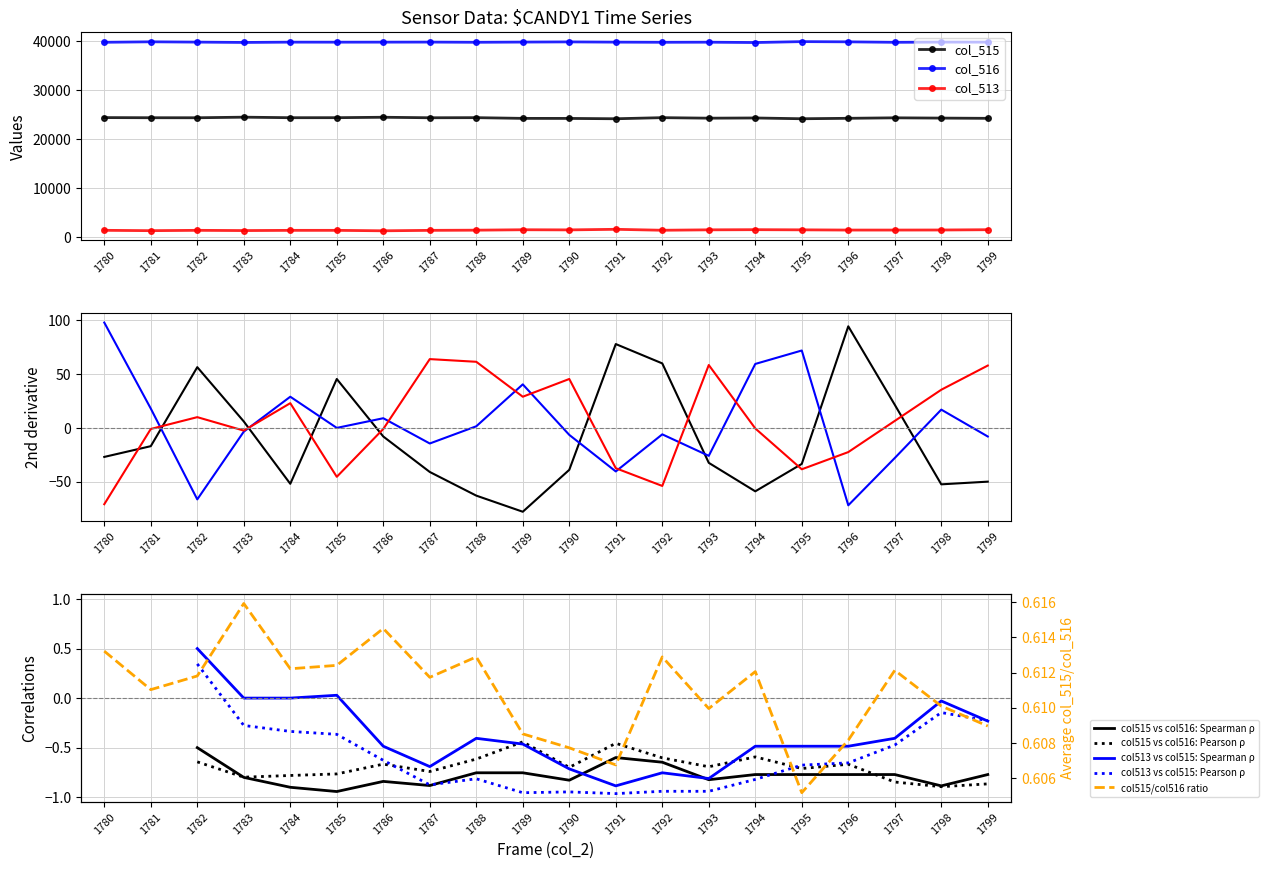

Reading right to left, list all the values displayed in this chart.

col_515: 24241	24291	24346	24248	24157	24315	24275	24380	24155	24224	24233	24380	24359	24462	24375	24371	24479	24359	24366	24393
col_516: 39807	39815	39773	39871	39917	39727	39798	39779	39810	39860	39823	39779	39820	39808	39802	39808	39744	39815	39877	39779
col_513: 1487	1429	1416	1416	1461	1493	1462	1376	1570	1451	1479	1393	1356	1265	1358	1356	1312	1361	1292	1363